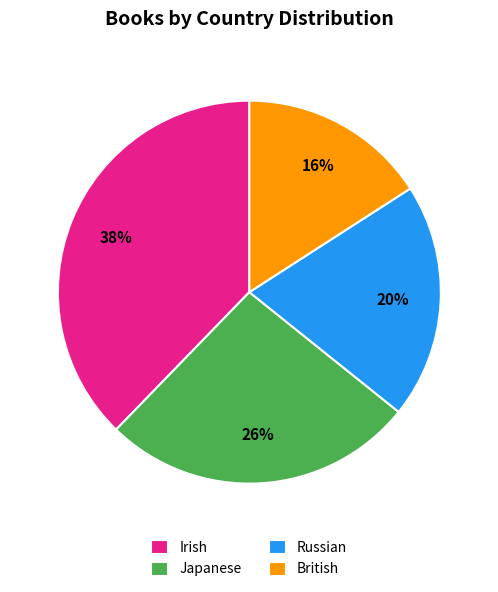

Is the sum of British and Japanese greater than half?

No